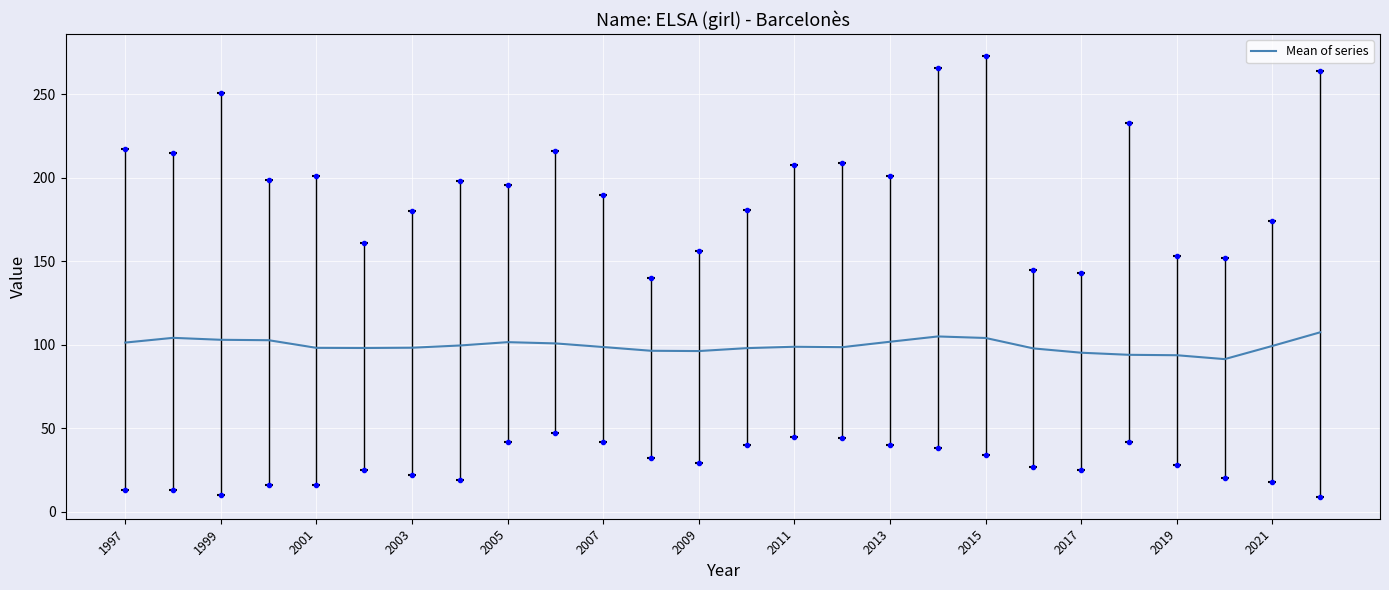

What is the greatest value displayed?

107.5